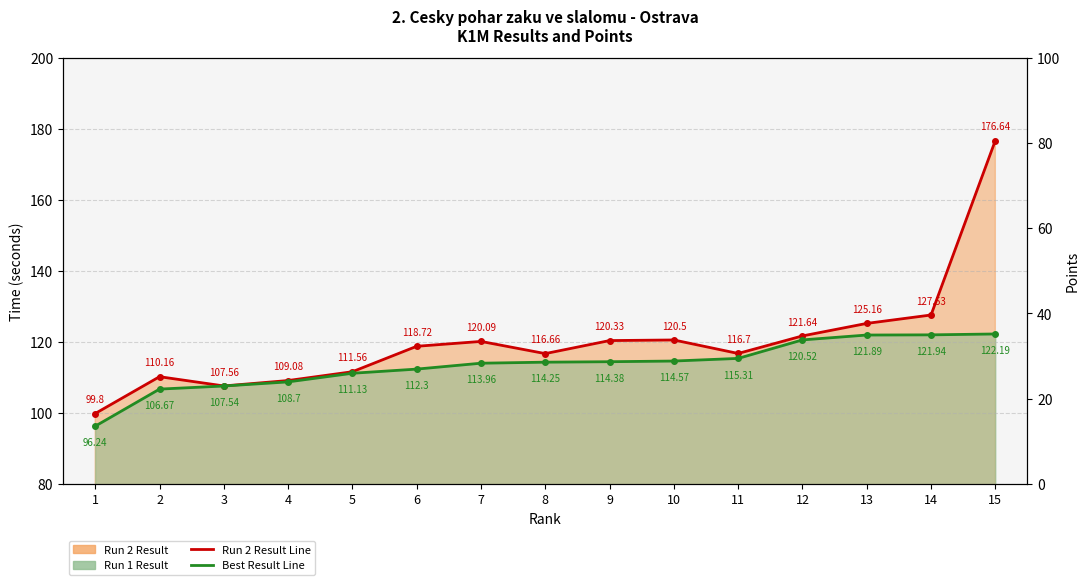

How many lines are shown in the chart?

2